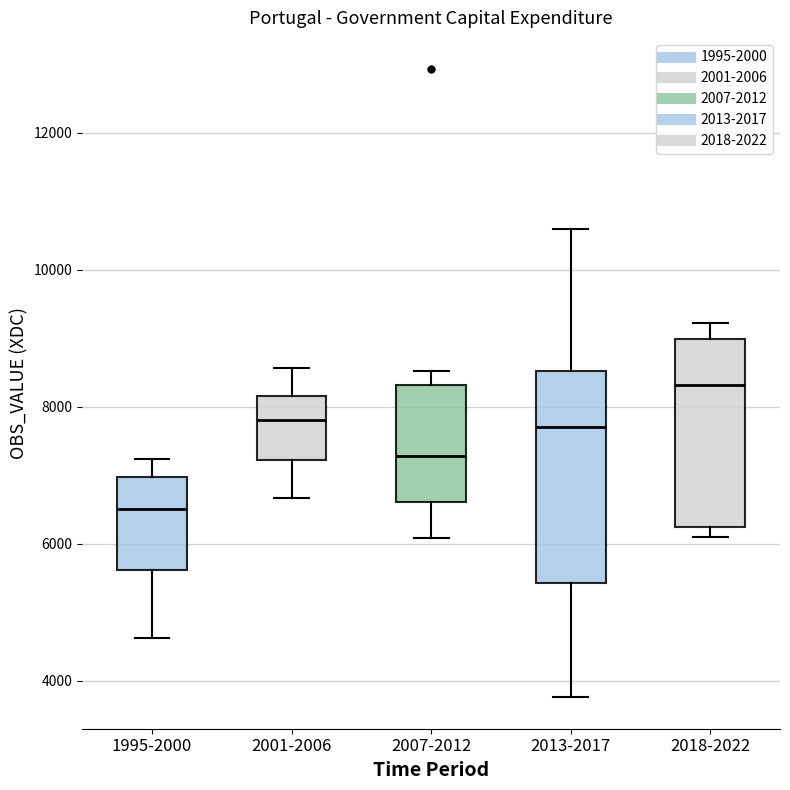

Where does the upper whisker of the box for 2007-2012 end on the y-axis? The values are not printed on the chart, so give them approximately, as read against the axis.

8600